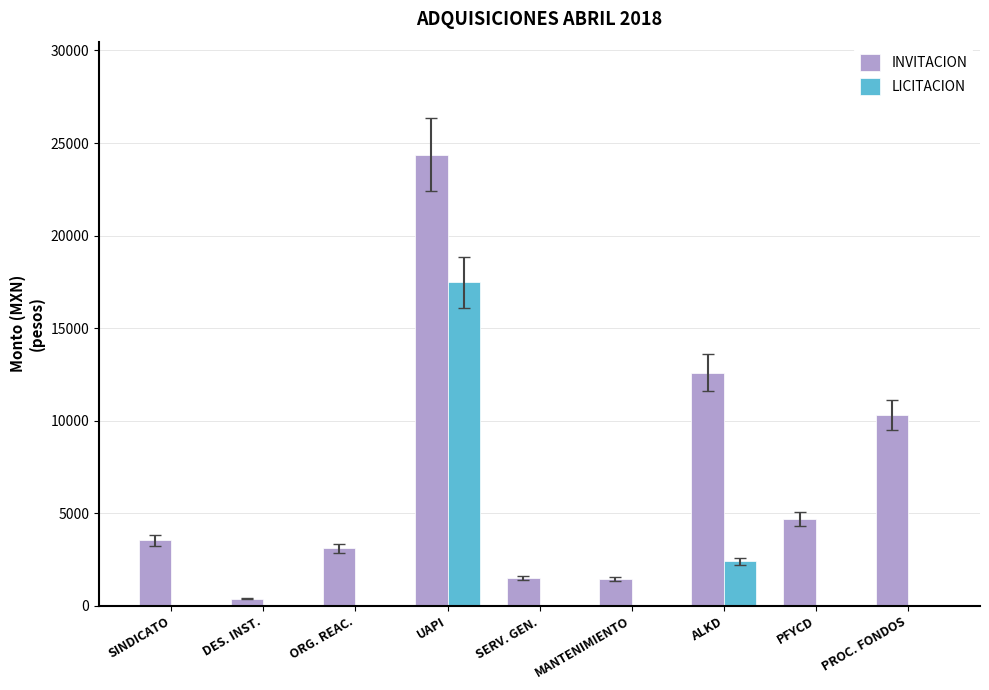

What are all the series names shown in the legend?

INVITACION, LICITACION